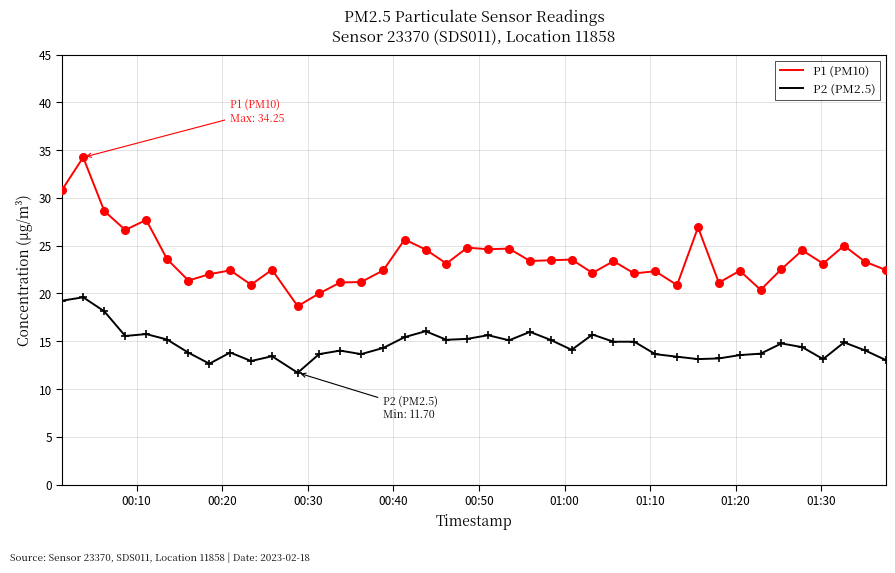

Which series has the largest total across all categories?

P1 (PM10)